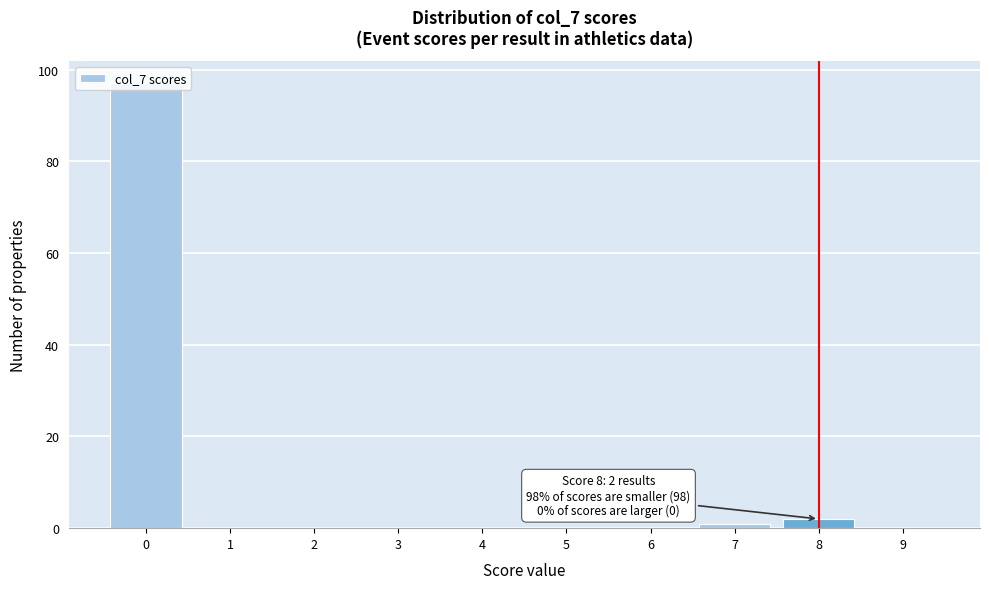

Which range on the x-axis has the tallest bar?

-0.5 to 0.5